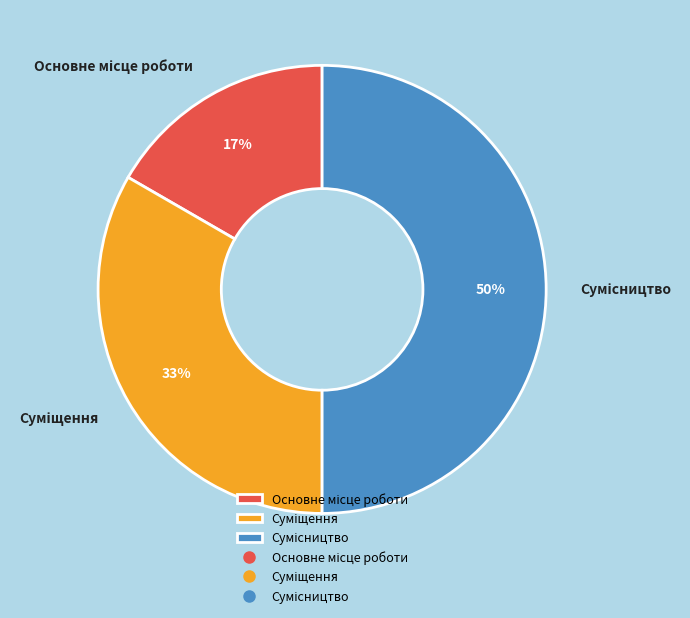

To the nearest percent, what is the difference between the largest and smallest slice percentages?

33%